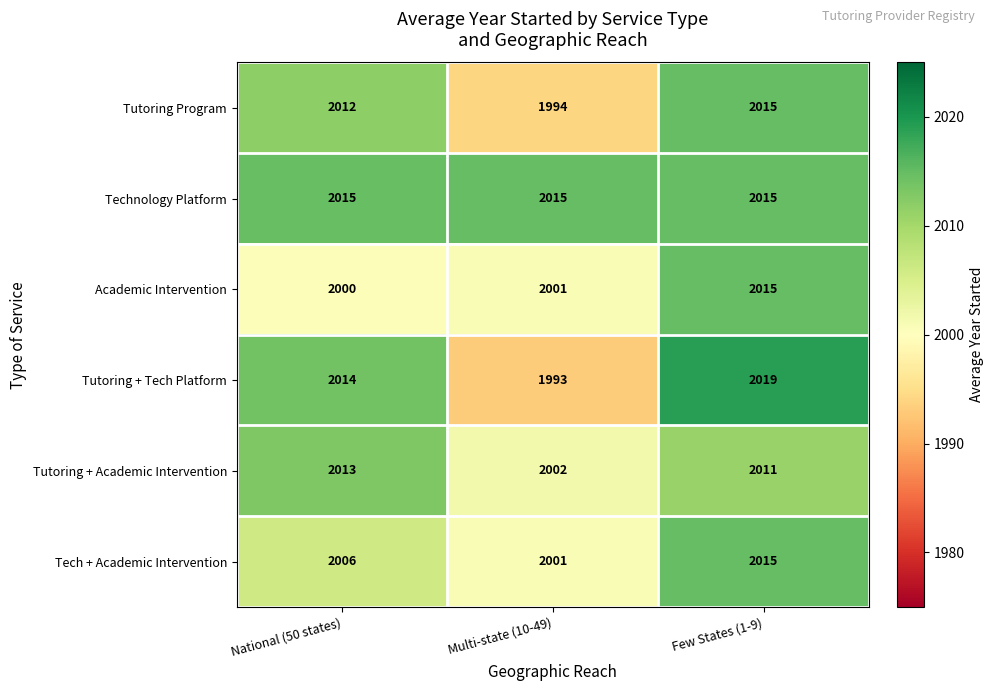

Reading left to right, transcribe all the data shown in this chart.

Tutoring Program: National (50 states)=2012	Multi-state (10-49)=1994	Few States (1-9)=2015
Technology Platform: National (50 states)=2015	Multi-state (10-49)=2015	Few States (1-9)=2015
Academic Intervention: National (50 states)=2000	Multi-state (10-49)=2001	Few States (1-9)=2015
Tutoring + Tech Platform: National (50 states)=2014	Multi-state (10-49)=1993	Few States (1-9)=2019
Tutoring + Academic Intervention: National (50 states)=2013	Multi-state (10-49)=2002	Few States (1-9)=2011
Tech + Academic Intervention: National (50 states)=2006	Multi-state (10-49)=2001	Few States (1-9)=2015